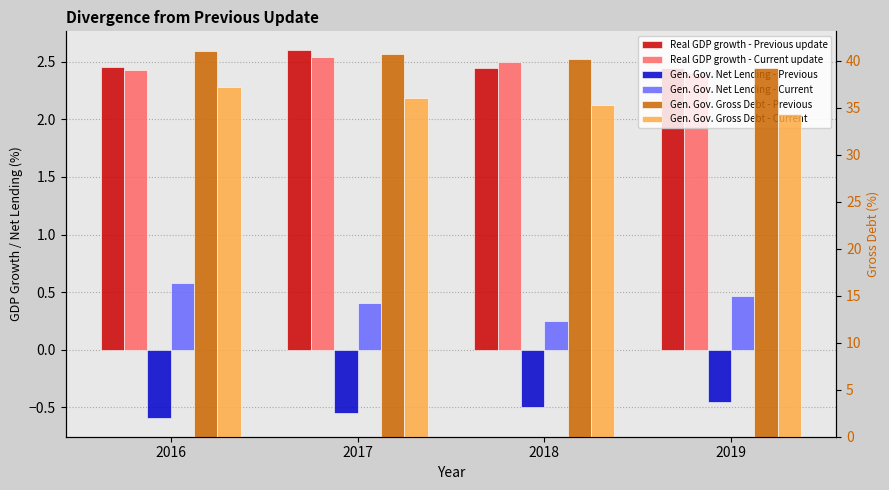

Does the chart contain any negative values?

Yes